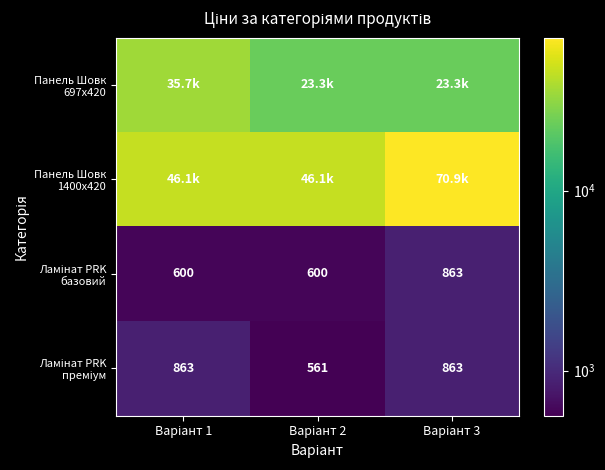

How many categories are shown in the chart?

3